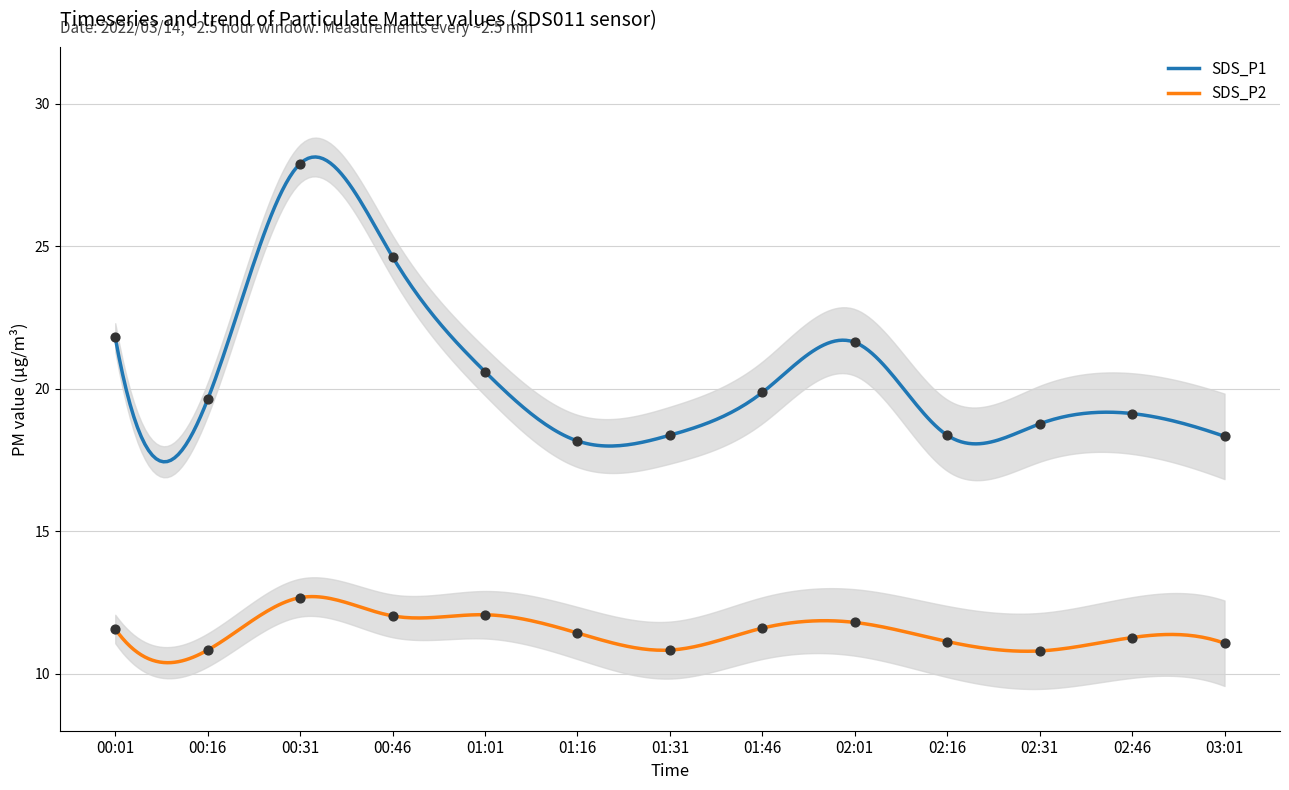

Which series reaches the minimum Y coordinate?

SDS_P2